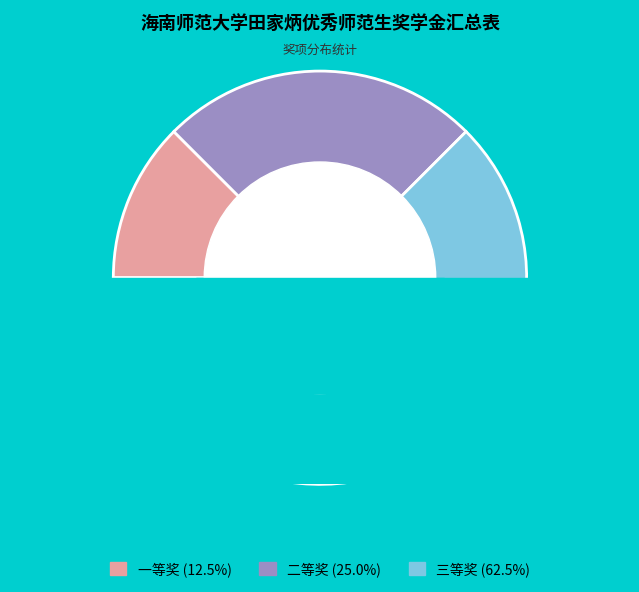

To the nearest percent, what is the difference between the 二等奖 and 三等奖 slice percentages?

38%